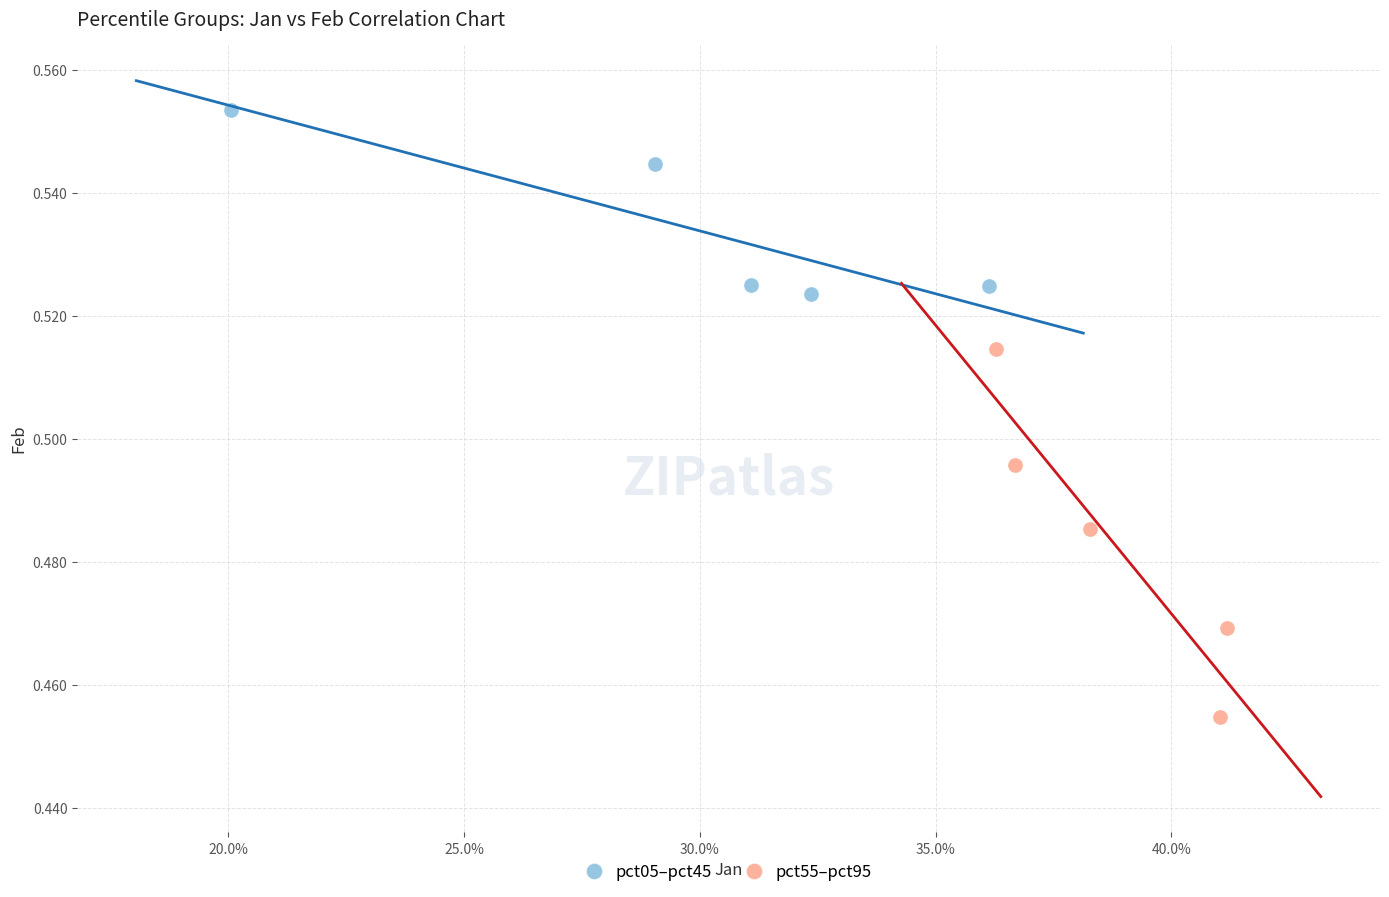

Which series has the largest Y range (max minus min)?

pct55–pct95